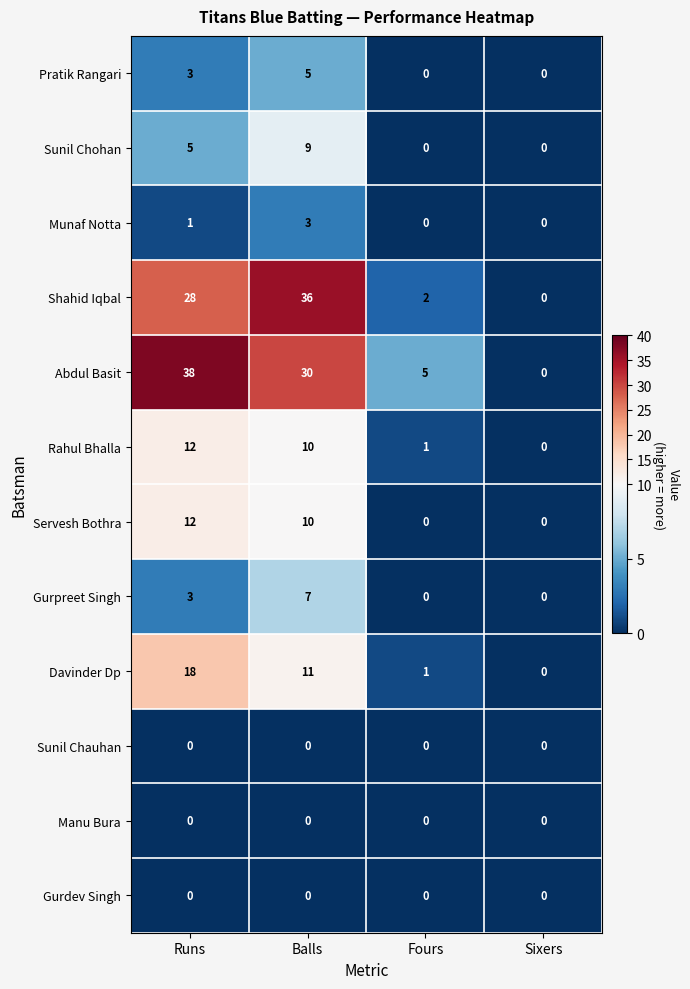

True or false: Shahid Iqbal has a value of 36 at Balls.

True